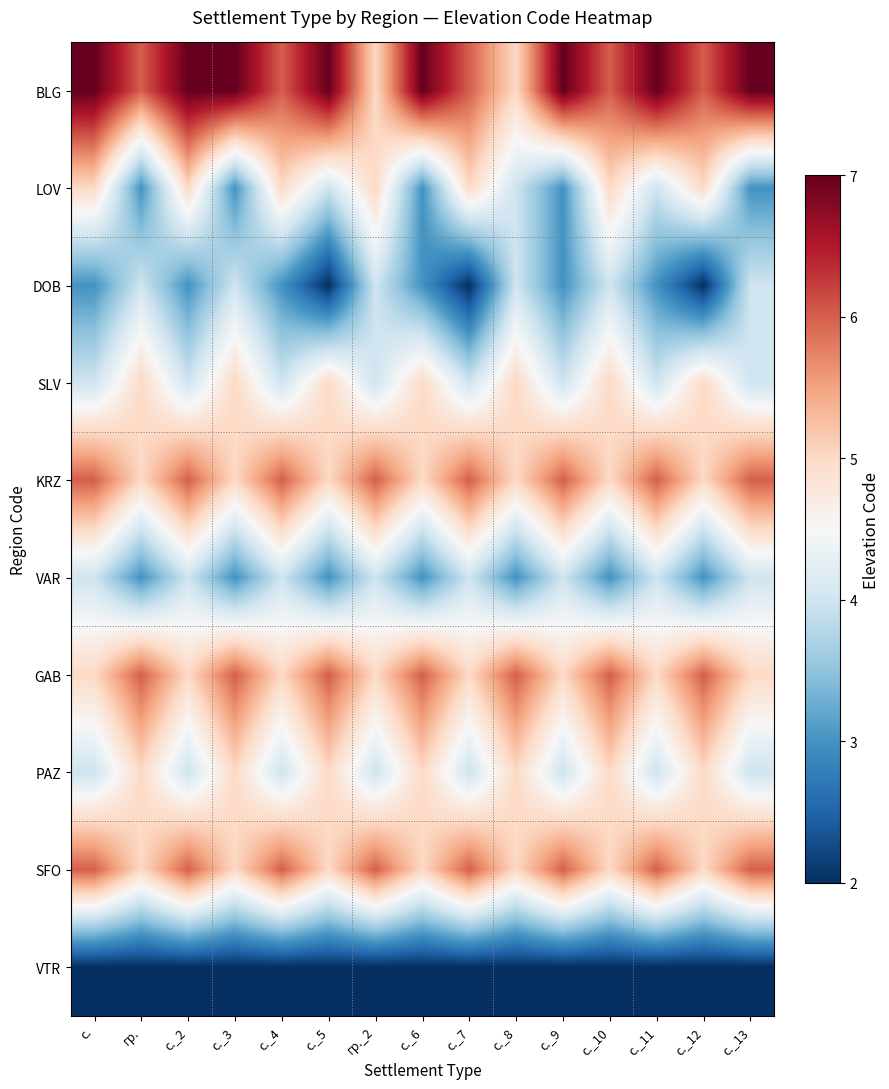

List the series in order of their peak value, highest first.

BLG, KRZ, GAB, SFO, LOV, SLV, PAZ, DOB, VAR, VTR